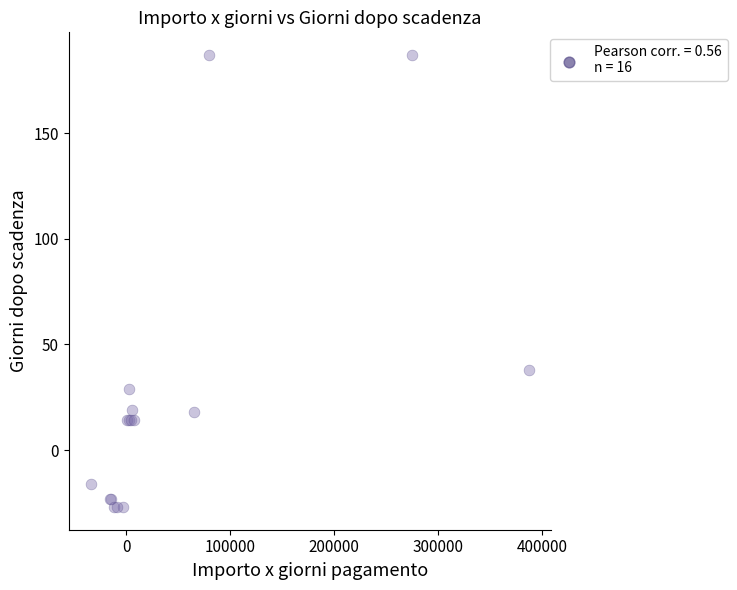

What Y value in the scatter plot is closest to 80?

38